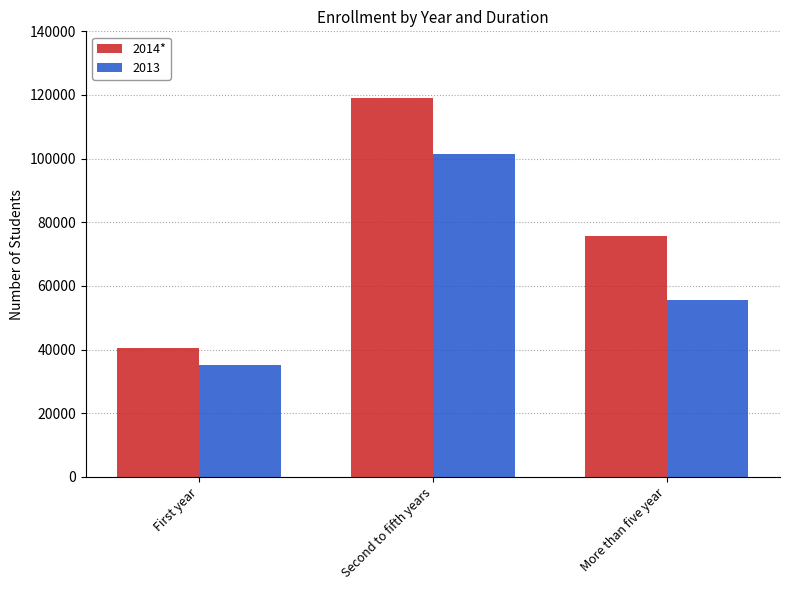

What is the sum of the 2014* values at More than five year and First year?

115995